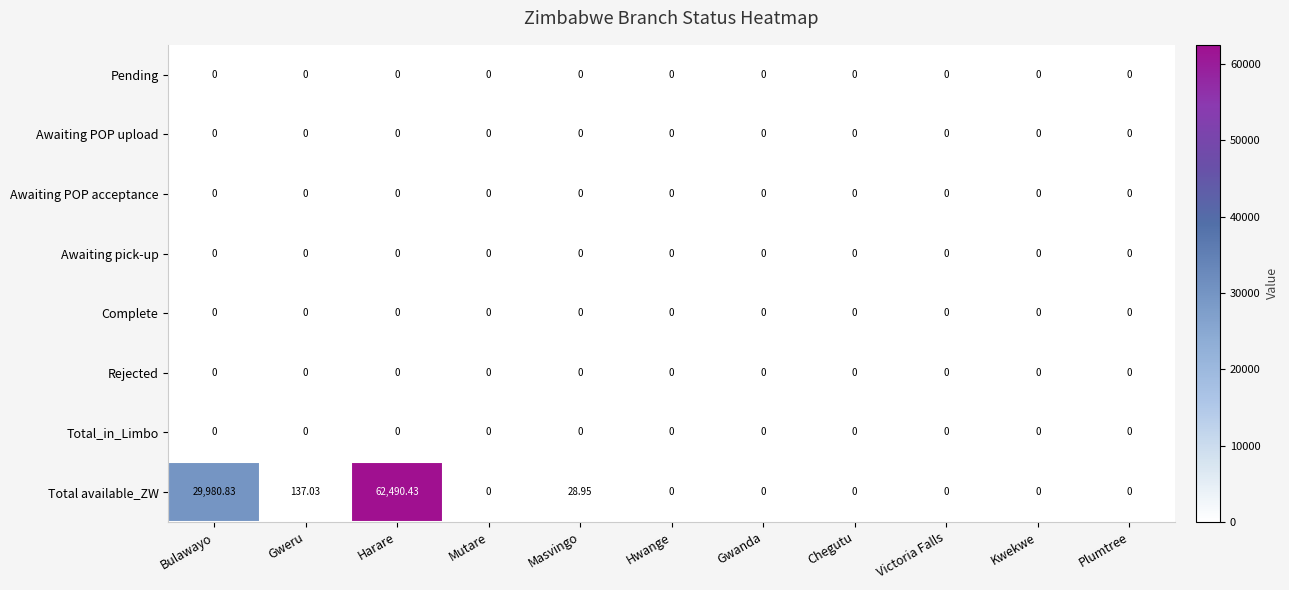

What is the spread (max minus min) of values at Masvingo?

28.9